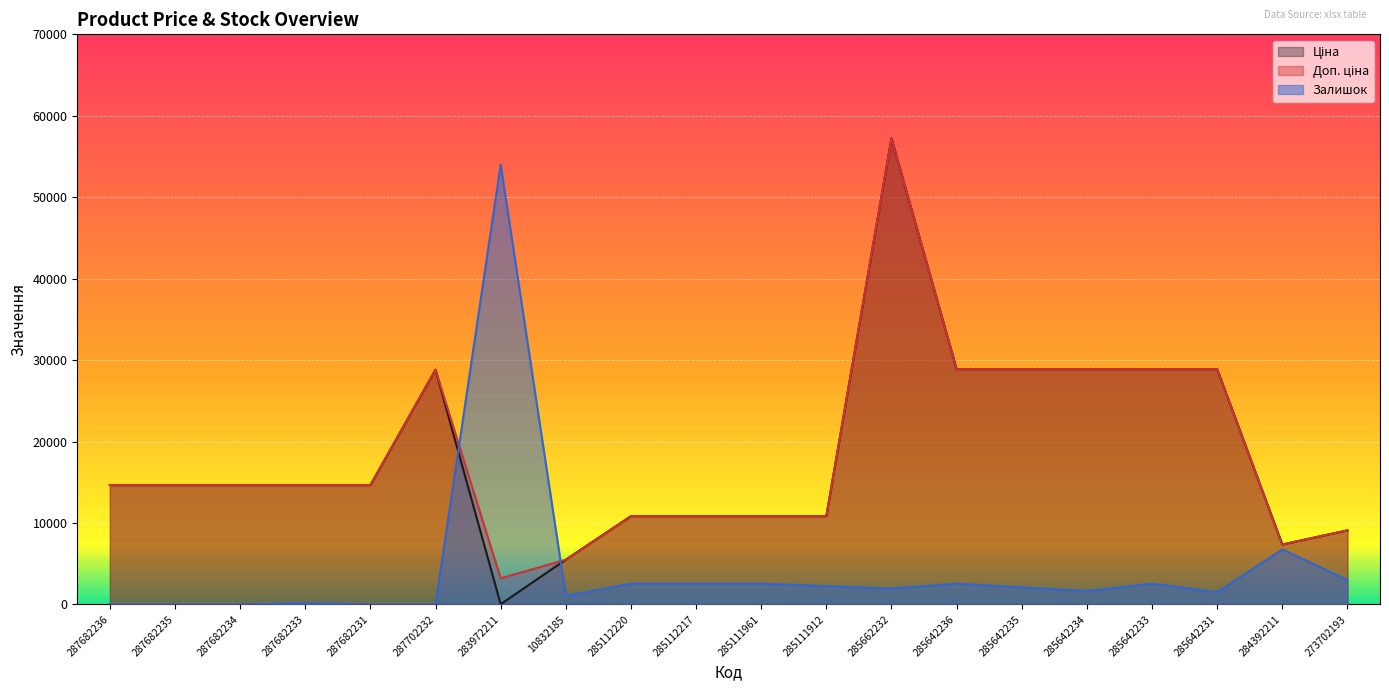

How many interior local peaks does the Ціна series have?

2